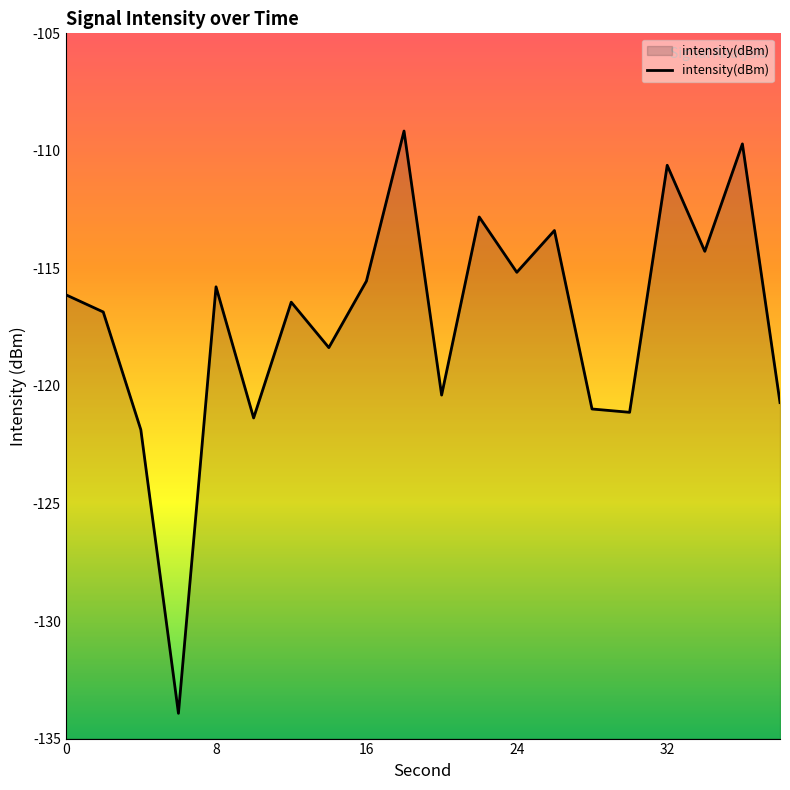

How many lines are shown in the chart?

1